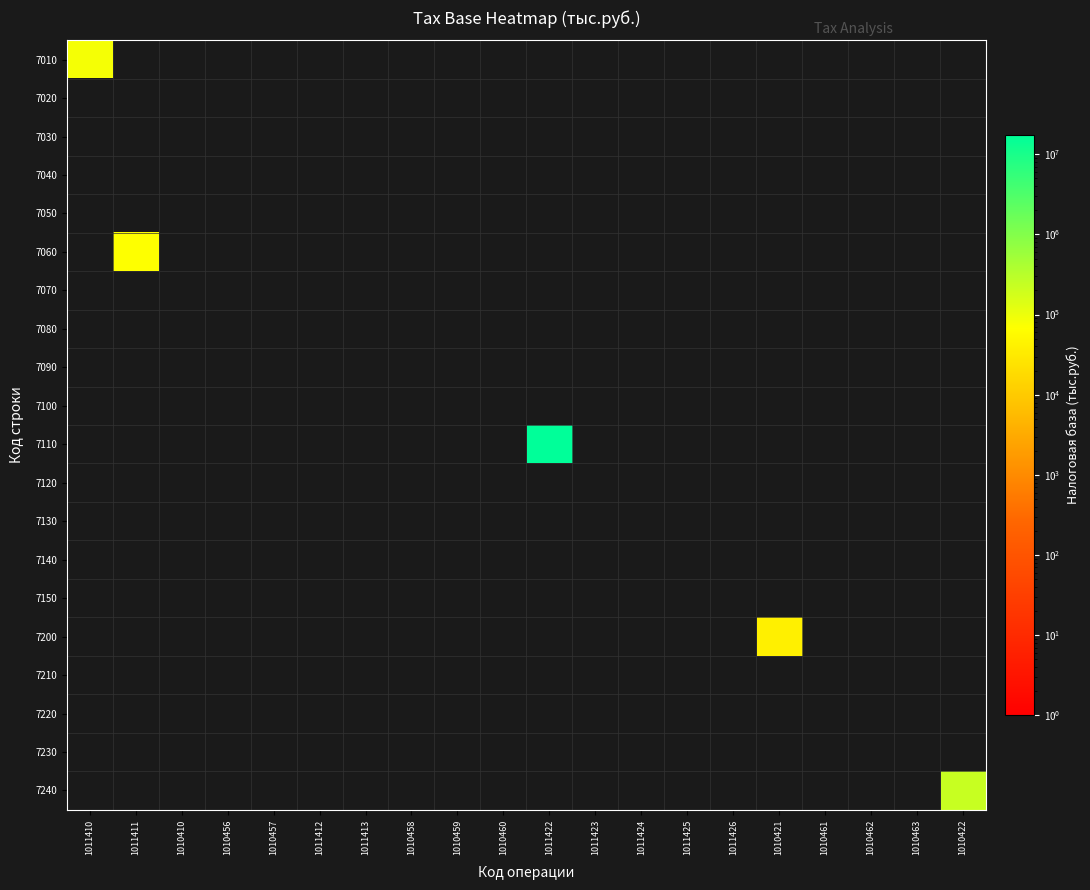

Reading left to right, extract all data points from this chart.

7010: 1011410=81343	1011411=0	1010410=0	1010456=0	1010457=0	1011412=0	1011413=0	1010458=0	1010459=0	1010460=0	1011422=0	1011423=0	1011424=0	1011425=0	1011426=0	1010421=0	1010461=0	1010462=0	1010463=0	1010422=0
7020: 1011410=0	1011411=0	1010410=0	1010456=0	1010457=0	1011412=0	1011413=0	1010458=0	1010459=0	1010460=0	1011422=0	1011423=0	1011424=0	1011425=0	1011426=0	1010421=0	1010461=0	1010462=0	1010463=0	1010422=0
7030: 1011410=0	1011411=0	1010410=0	1010456=0	1010457=0	1011412=0	1011413=0	1010458=0	1010459=0	1010460=0	1011422=0	1011423=0	1011424=0	1011425=0	1011426=0	1010421=0	1010461=0	1010462=0	1010463=0	1010422=0
7040: 1011410=0	1011411=0	1010410=0	1010456=0	1010457=0	1011412=0	1011413=0	1010458=0	1010459=0	1010460=0	1011422=0	1011423=0	1011424=0	1011425=0	1011426=0	1010421=0	1010461=0	1010462=0	1010463=0	1010422=0
7050: 1011410=0	1011411=0	1010410=0	1010456=0	1010457=0	1011412=0	1011413=0	1010458=0	1010459=0	1010460=0	1011422=0	1011423=0	1011424=0	1011425=0	1011426=0	1010421=0	1010461=0	1010462=0	1010463=0	1010422=0
7060: 1011410=0	1011411=67493	1010410=0	1010456=0	1010457=0	1011412=0	1011413=0	1010458=0	1010459=0	1010460=0	1011422=0	1011423=0	1011424=0	1011425=0	1011426=0	1010421=0	1010461=0	1010462=0	1010463=0	1010422=0
7070: 1011410=0	1011411=0	1010410=0	1010456=0	1010457=0	1011412=0	1011413=0	1010458=0	1010459=0	1010460=0	1011422=0	1011423=0	1011424=0	1011425=0	1011426=0	1010421=0	1010461=0	1010462=0	1010463=0	1010422=0
7080: 1011410=0	1011411=0	1010410=0	1010456=0	1010457=0	1011412=0	1011413=0	1010458=0	1010459=0	1010460=0	1011422=0	1011423=0	1011424=0	1011425=0	1011426=0	1010421=0	1010461=0	1010462=0	1010463=0	1010422=0
7090: 1011410=0	1011411=0	1010410=0	1010456=0	1010457=0	1011412=0	1011413=0	1010458=0	1010459=0	1010460=0	1011422=0	1011423=0	1011424=0	1011425=0	1011426=0	1010421=0	1010461=0	1010462=0	1010463=0	1010422=0
7100: 1011410=0	1011411=0	1010410=0	1010456=0	1010457=0	1011412=0	1011413=0	1010458=0	1010459=0	1010460=0	1011422=0	1011423=0	1011424=0	1011425=0	1011426=0	1010421=0	1010461=0	1010462=0	1010463=0	1010422=0
7110: 1011410=0	1011411=0	1010410=0	1010456=0	1010457=0	1011412=0	1011413=0	1010458=0	1010459=0	1010460=0	1011422=17552344	1011423=0	1011424=0	1011425=0	1011426=0	1010421=0	1010461=0	1010462=0	1010463=0	1010422=0
7120: 1011410=0	1011411=0	1010410=0	1010456=0	1010457=0	1011412=0	1011413=0	1010458=0	1010459=0	1010460=0	1011422=0	1011423=0	1011424=0	1011425=0	1011426=0	1010421=0	1010461=0	1010462=0	1010463=0	1010422=0
7130: 1011410=0	1011411=0	1010410=0	1010456=0	1010457=0	1011412=0	1011413=0	1010458=0	1010459=0	1010460=0	1011422=0	1011423=0	1011424=0	1011425=0	1011426=0	1010421=0	1010461=0	1010462=0	1010463=0	1010422=0
7140: 1011410=0	1011411=0	1010410=0	1010456=0	1010457=0	1011412=0	1011413=0	1010458=0	1010459=0	1010460=0	1011422=0	1011423=0	1011424=0	1011425=0	1011426=0	1010421=0	1010461=0	1010462=0	1010463=0	1010422=0
7150: 1011410=0	1011411=0	1010410=0	1010456=0	1010457=0	1011412=0	1011413=0	1010458=0	1010459=0	1010460=0	1011422=0	1011423=0	1011424=0	1011425=0	1011426=0	1010421=0	1010461=0	1010462=0	1010463=0	1010422=0
7200: 1011410=0	1011411=0	1010410=0	1010456=0	1010457=0	1011412=0	1011413=0	1010458=0	1010459=0	1010460=0	1011422=0	1011423=0	1011424=0	1011425=0	1011426=0	1010421=40912	1010461=0	1010462=0	1010463=0	1010422=0
7210: 1011410=0	1011411=0	1010410=0	1010456=0	1010457=0	1011412=0	1011413=0	1010458=0	1010459=0	1010460=0	1011422=0	1011423=0	1011424=0	1011425=0	1011426=0	1010421=0	1010461=0	1010462=0	1010463=0	1010422=0
7220: 1011410=0	1011411=0	1010410=0	1010456=0	1010457=0	1011412=0	1011413=0	1010458=0	1010459=0	1010460=0	1011422=0	1011423=0	1011424=0	1011425=0	1011426=0	1010421=0	1010461=0	1010462=0	1010463=0	1010422=0
7230: 1011410=0	1011411=0	1010410=0	1010456=0	1010457=0	1011412=0	1011413=0	1010458=0	1010459=0	1010460=0	1011422=0	1011423=0	1011424=0	1011425=0	1011426=0	1010421=0	1010461=0	1010462=0	1010463=0	1010422=0
7240: 1011410=0	1011411=0	1010410=0	1010456=0	1010457=0	1011412=0	1011413=0	1010458=0	1010459=0	1010460=0	1011422=0	1011423=0	1011424=0	1011425=0	1011426=0	1010421=0	1010461=0	1010462=0	1010463=0	1010422=230397